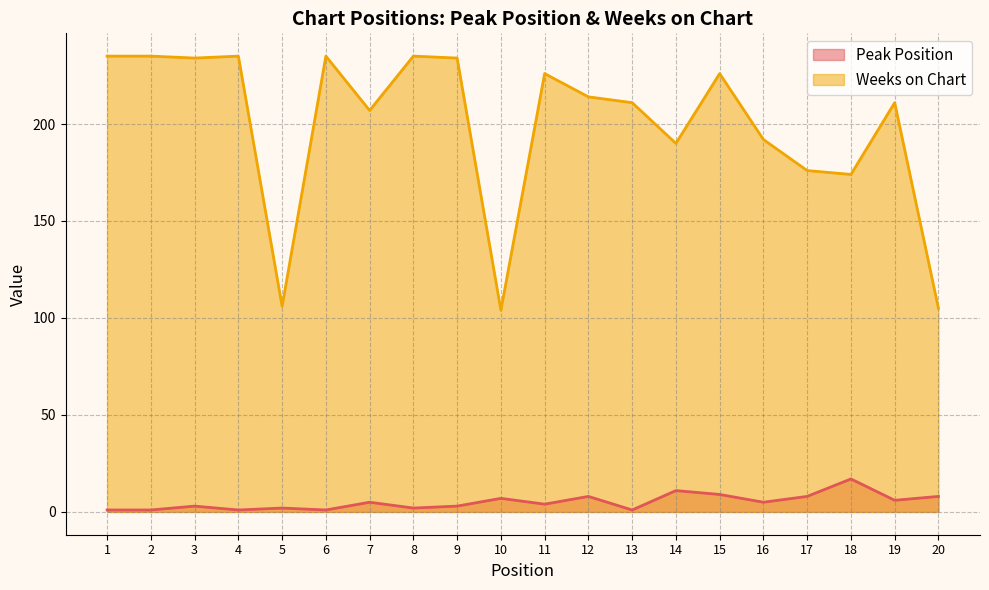

Where does the Peak Position series first go above 5?

10